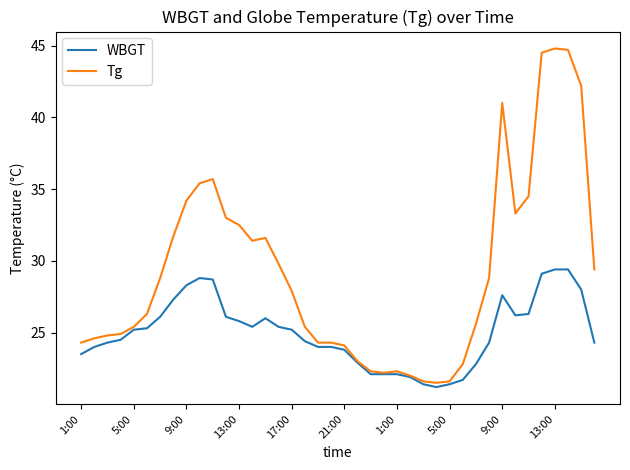

Does the chart have visible grid lines?

No